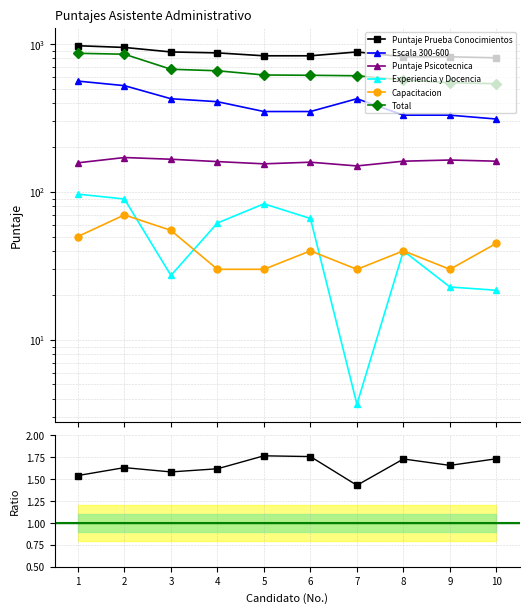

True or false: Total and Capacitacion cross at least once.

False